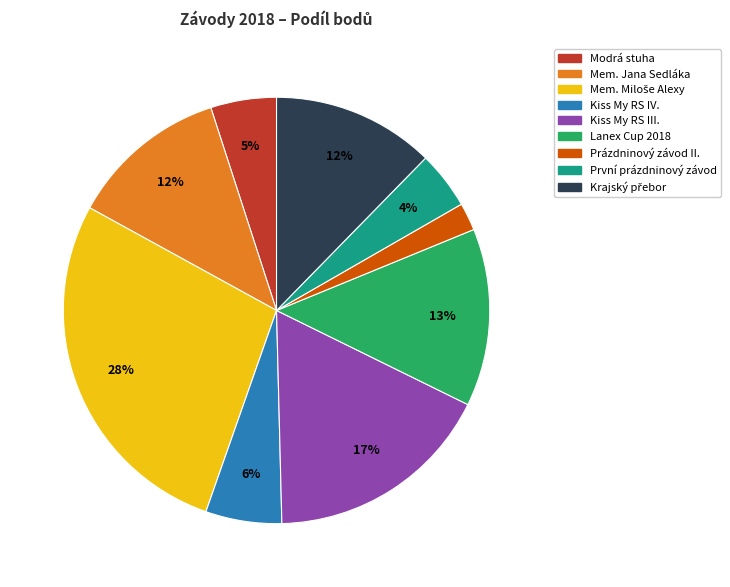

To the nearest percent, what is the combined percentage of Kiss My RS IV. and První prázdninový závod?

10%